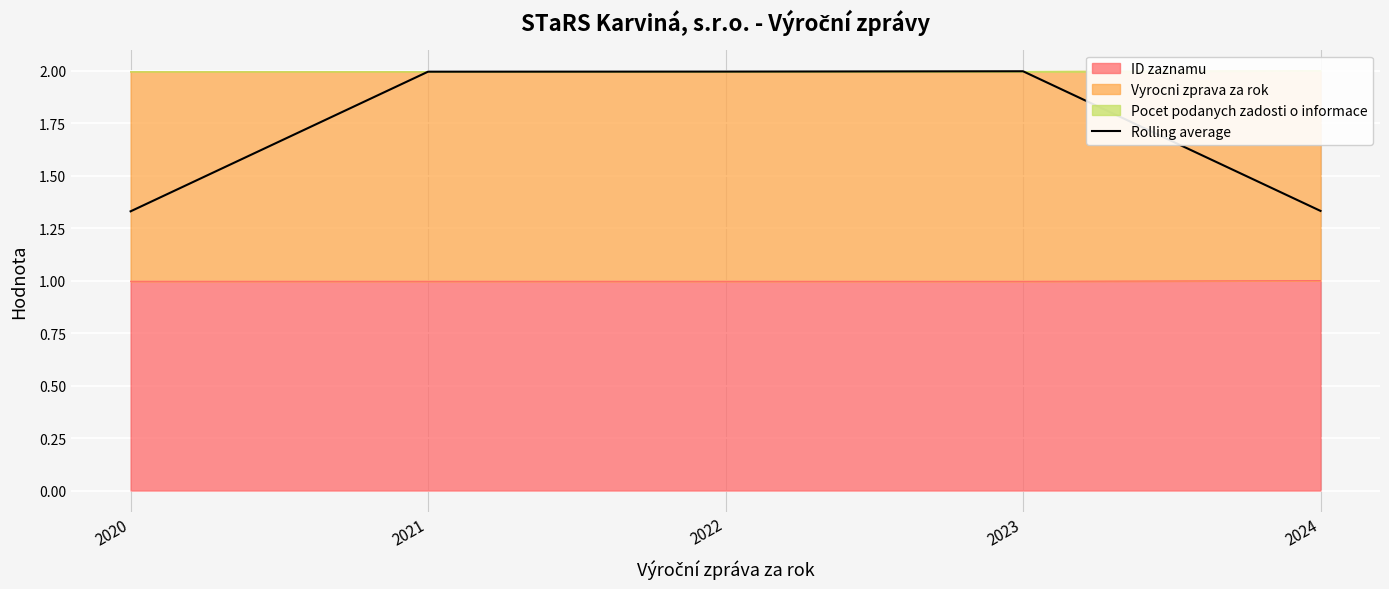

The value at 2020 is 2.2. True or false?

False